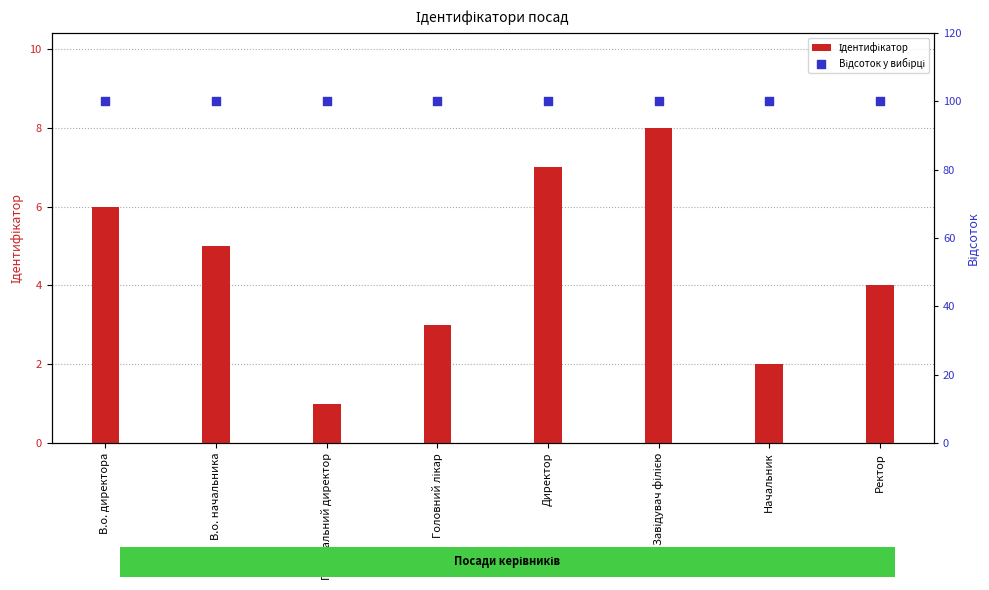

Which series has the widest spread of Y values?

Ідентифікатор